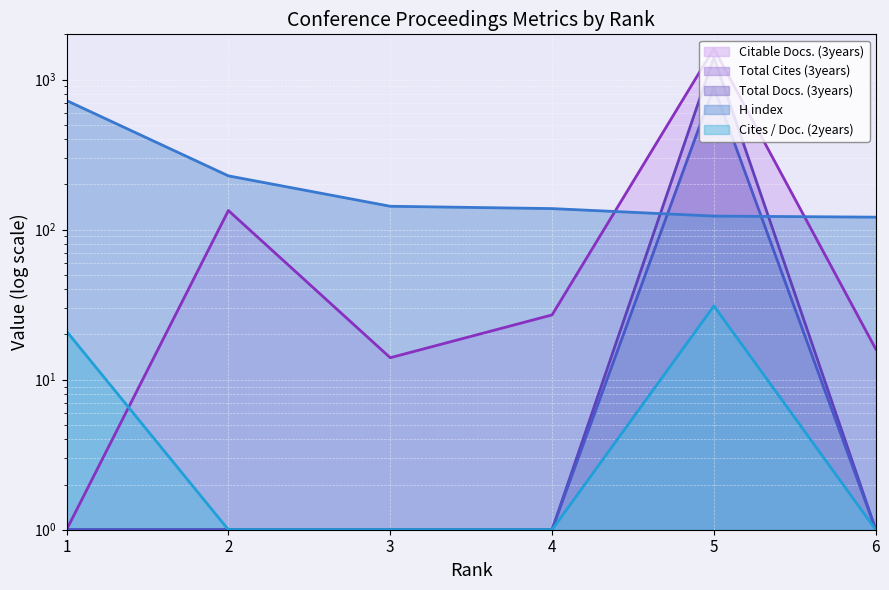

What is the difference between the highest and lowest values at 6?

120